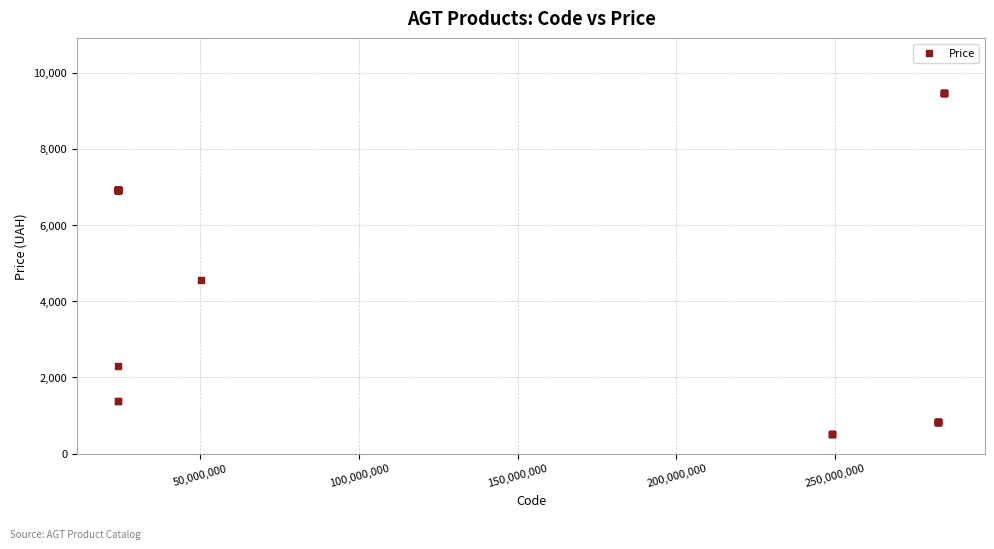

What Y value in the scatter plot is closest to 4993?

4561.9